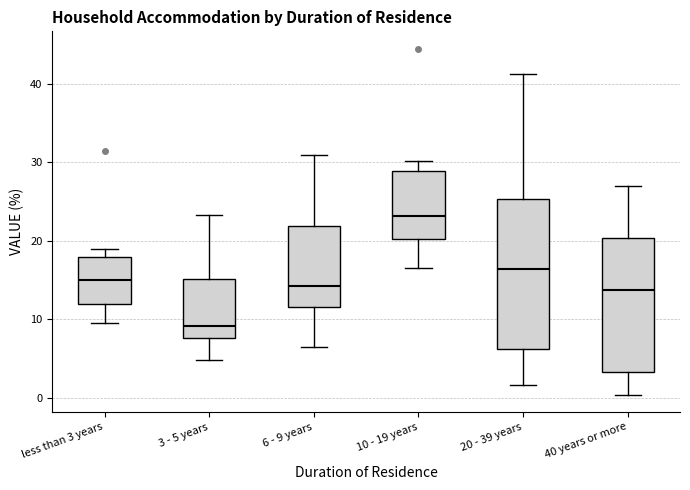

Which box has the lowest median line?

3 - 5 years